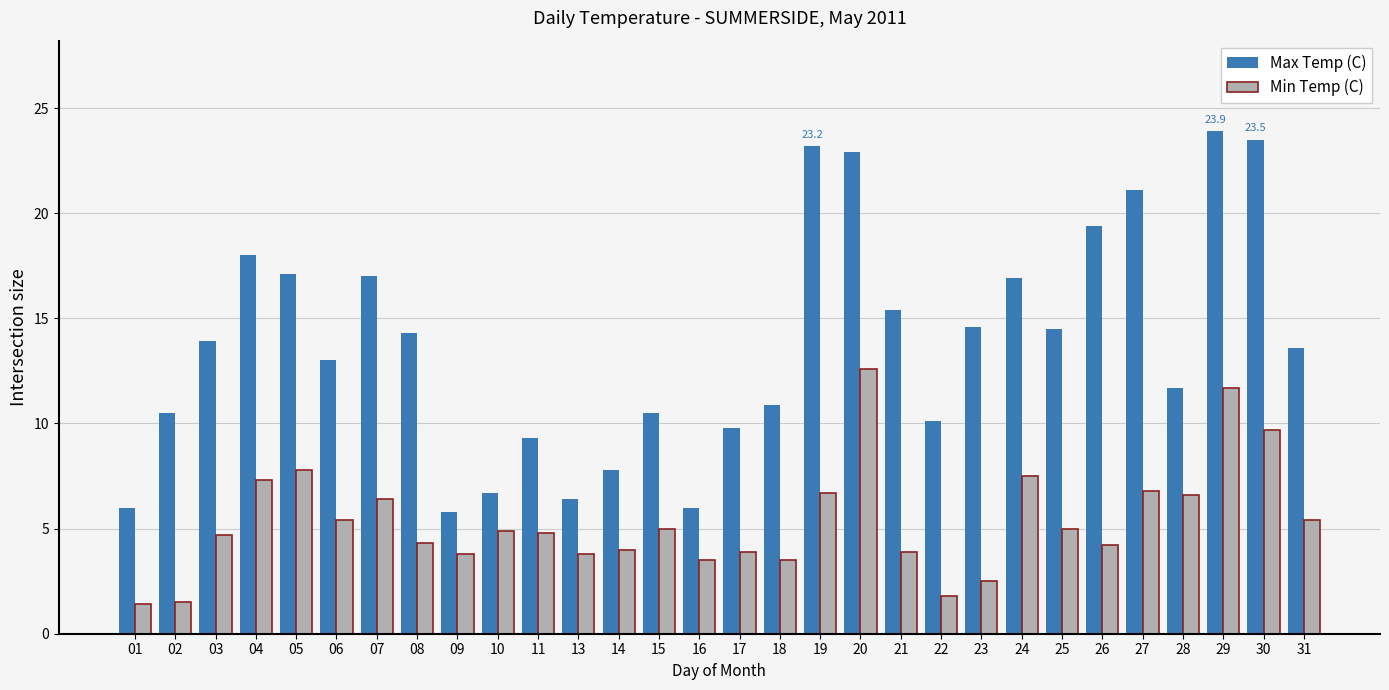

What is the value of the Max Temp (C) bar at the 28th from the left?

23.9